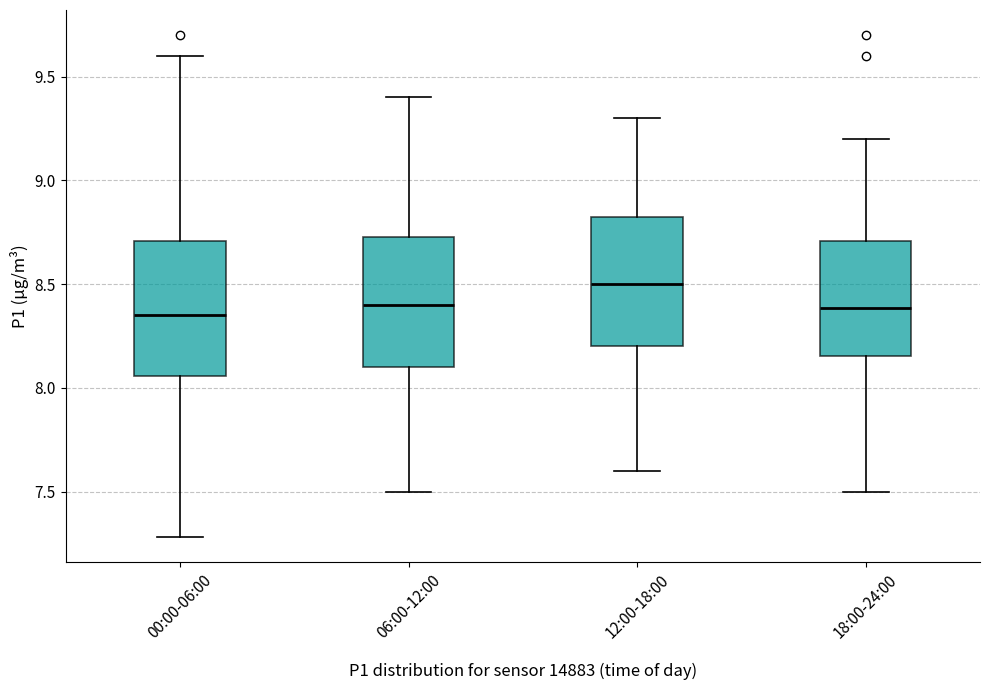

Reading left to right, read every box against the y-axis: the position of its median line, the range the box covers, and the ends of its whiskers. The values are not printed on the chart, so give them approximately, as read against the axis.

00:00-06:00: median 8.35, box 8.05 to 8.70, whiskers 7.30 to 9.60
06:00-12:00: median 8.40, box 8.10 to 8.75, whiskers 7.50 to 9.40
12:00-18:00: median 8.50, box 8.20 to 8.85, whiskers 7.60 to 9.30
18:00-24:00: median 8.40, box 8.15 to 8.70, whiskers 7.50 to 9.20